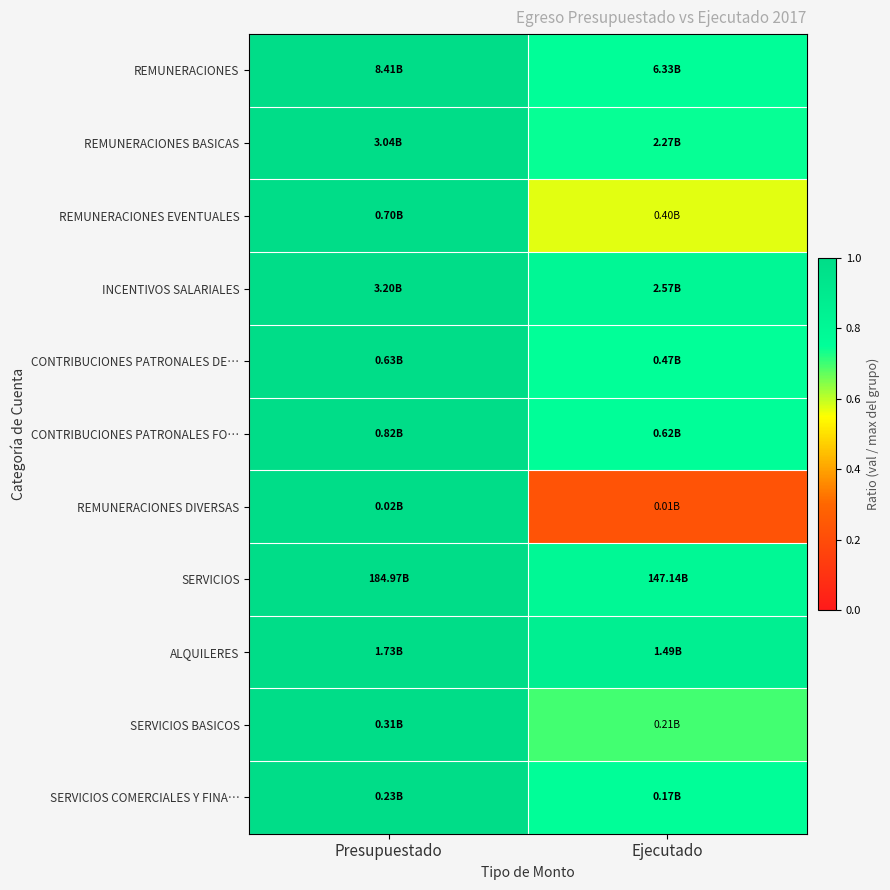

What is the total value across all series at Presupuestado?

11.0